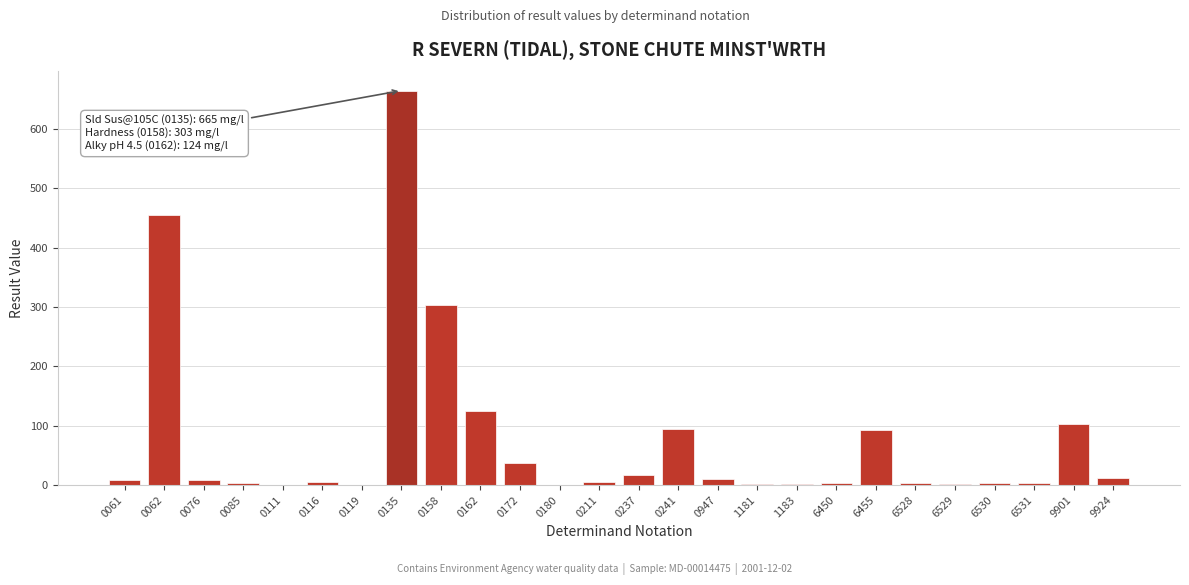

Is it true that the value at 0237 is 16.4?

True